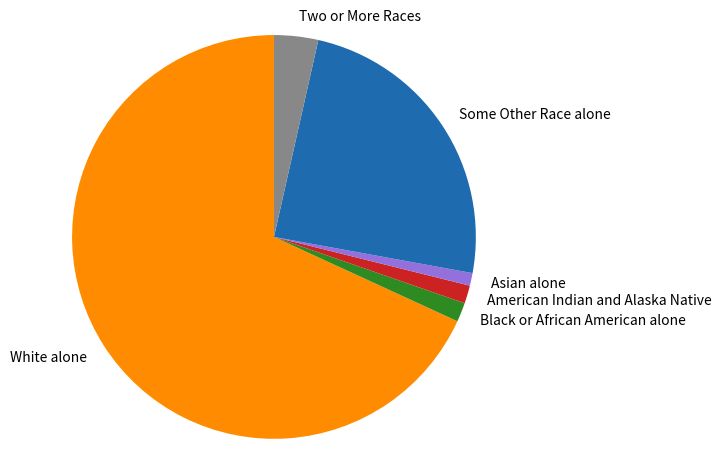

How many slices are in this pie chart?

6